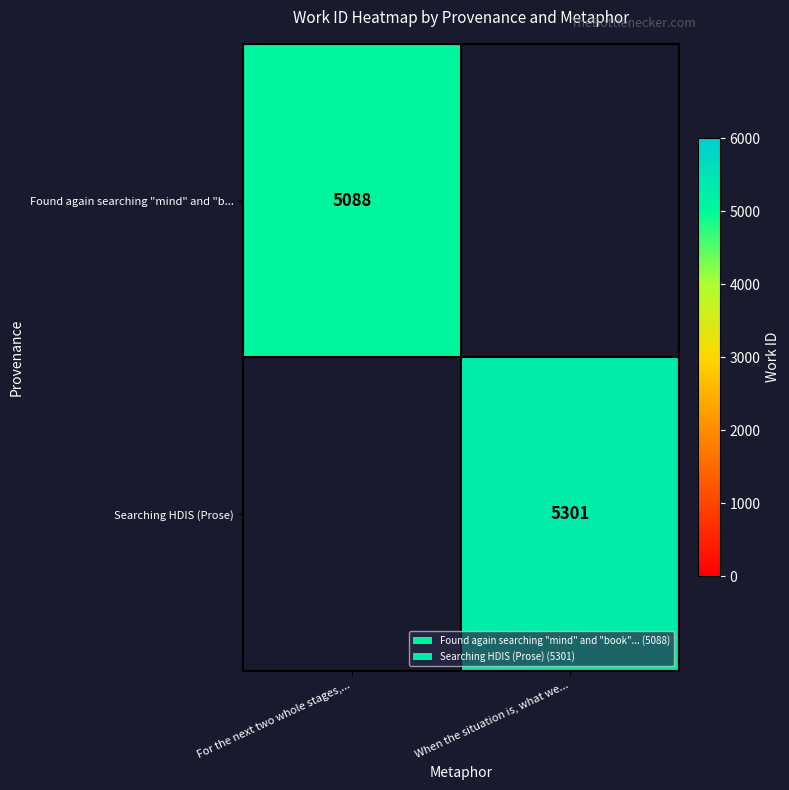

Is it true that Searching HDIS (Prose) equals 9374 at When the situation is, what we...?

False